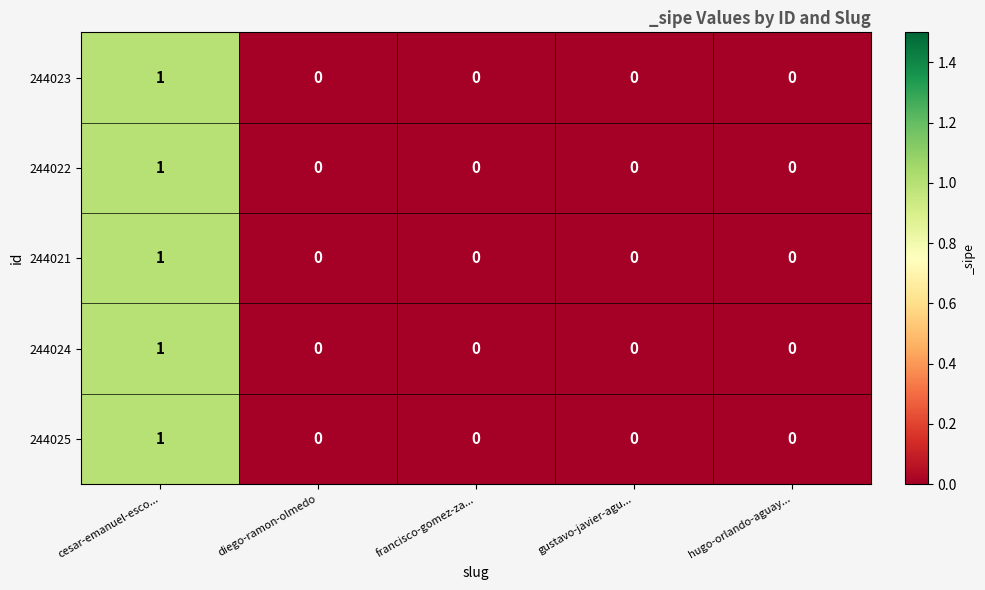

The value of 244022 at hugo-orlando-aguay... is 0. True or false?

True